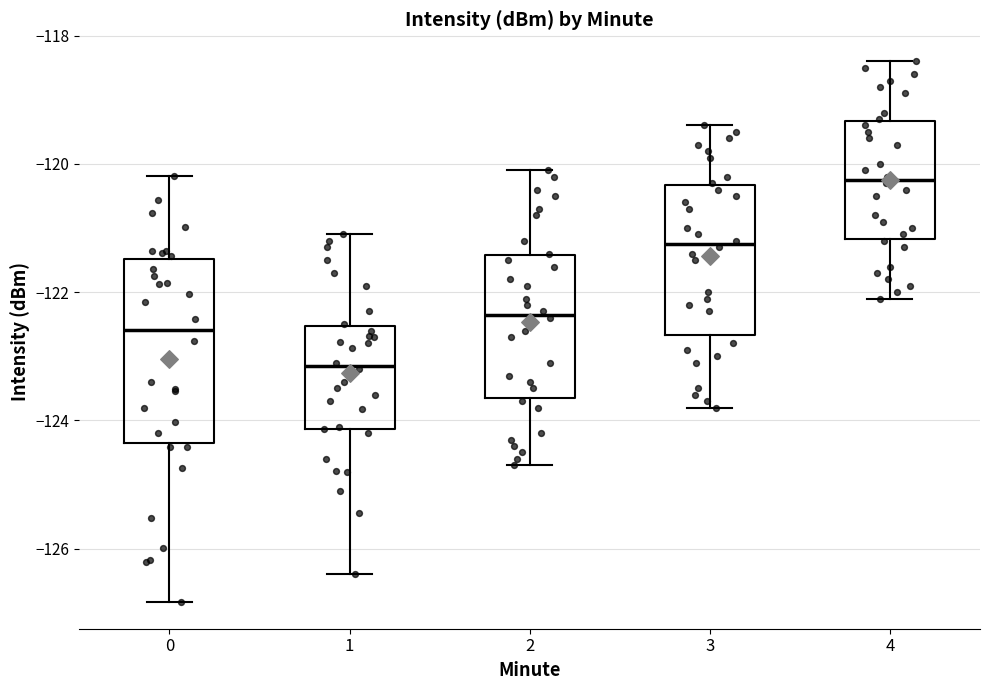

Which box has the highest median line?

4